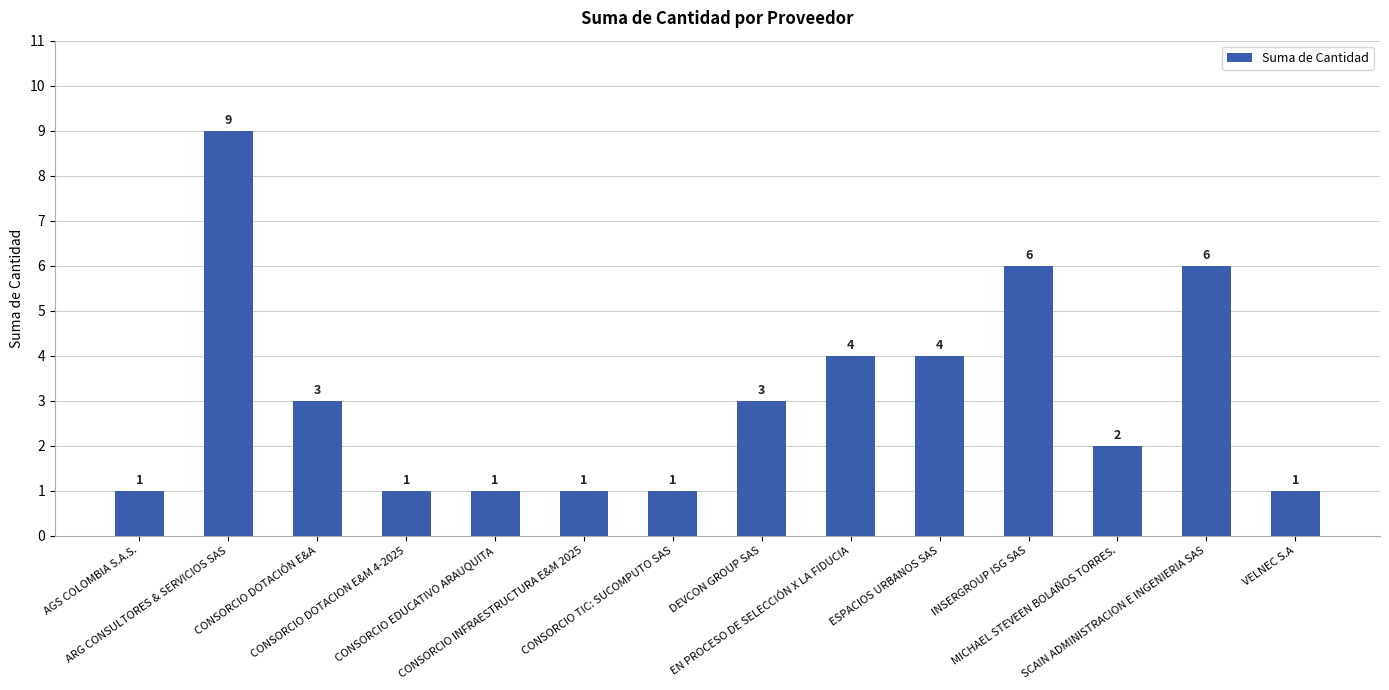

What position from the left is ESPACIOS URBANOS SAS?

10